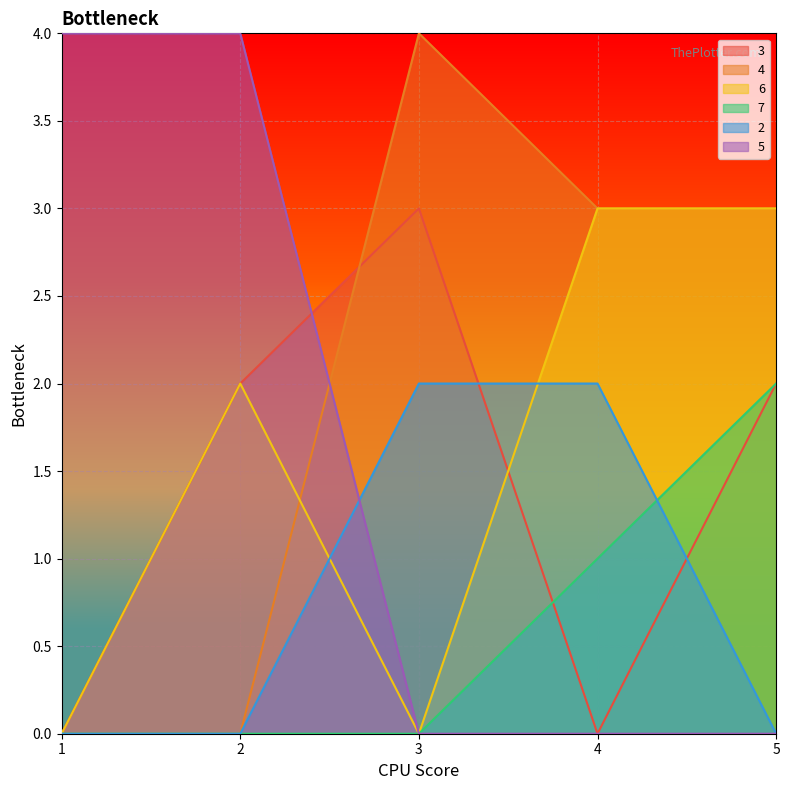

After their last crossing, which series has the higher values: 2 or 3?

3